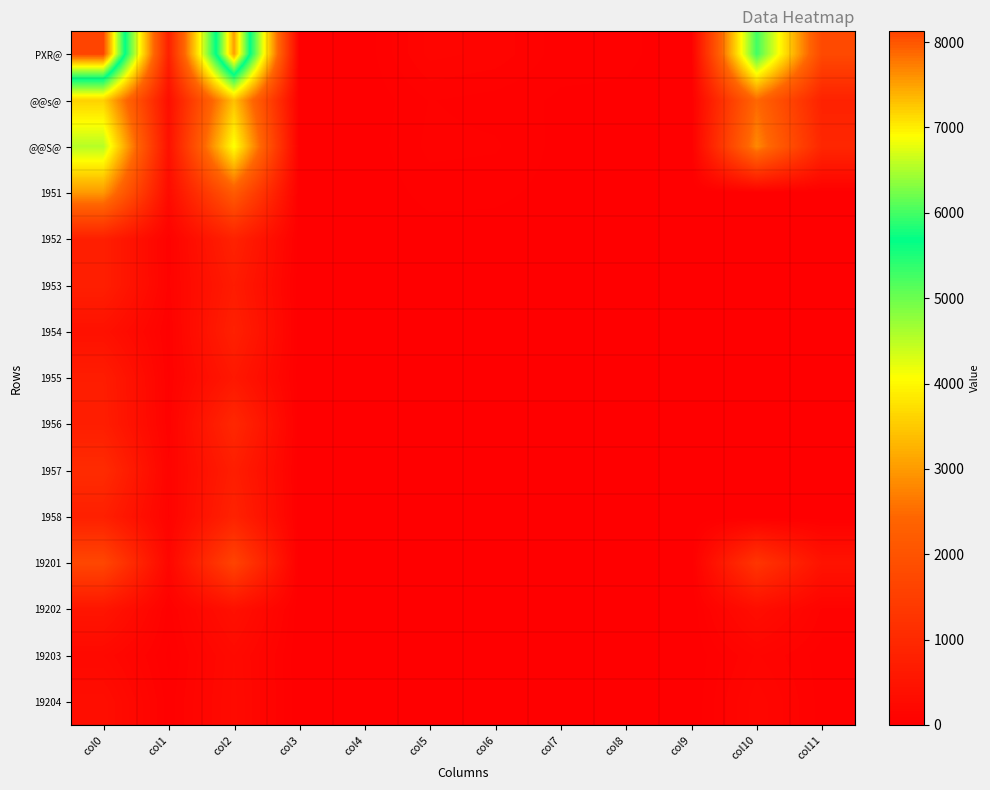

At col6, list the series in order from smallest to largest.

19204, 1955, 1956, 19203, 1954, 19202, 1953, 1958, 1952, 1957, 19201, 1951, @@s@, @@S@, PXR@